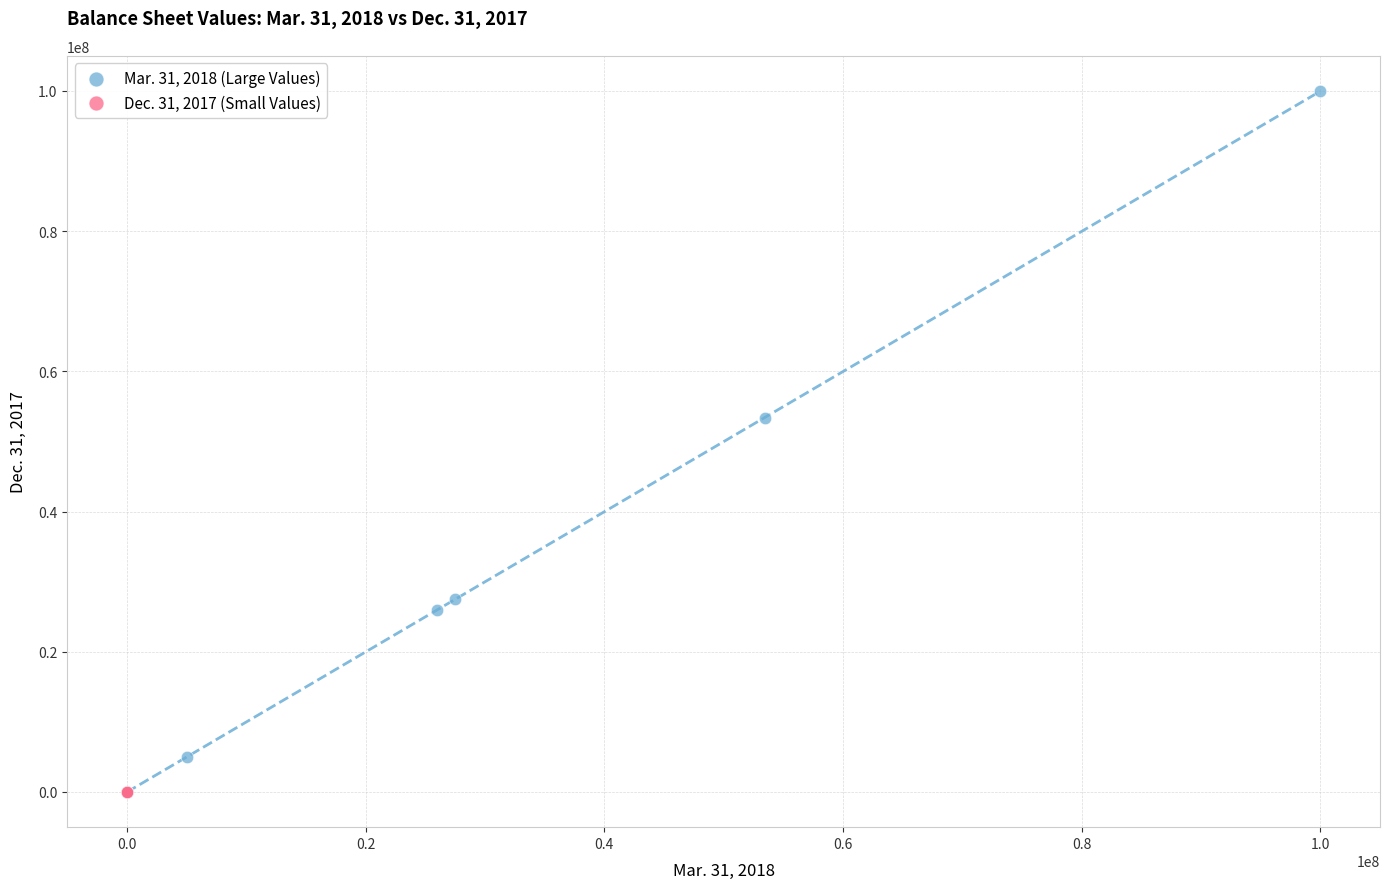

Which series has the largest Y range (max minus min)?

Mar. 31, 2018 (Large Values)